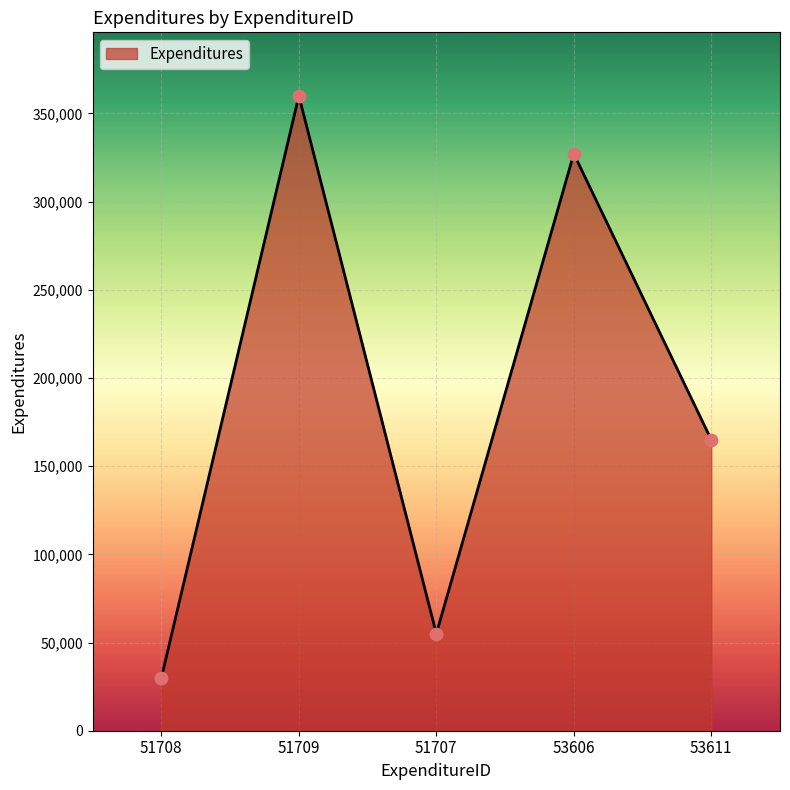

Between 53611 and 53606, which is larger?

53606